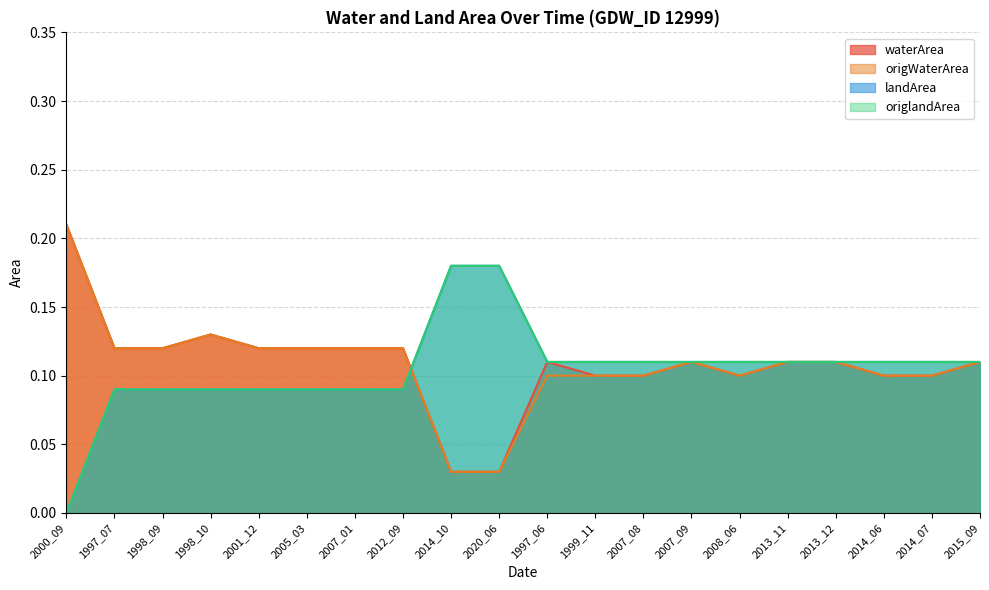

At which category is the sum across all series the highest?

1998_10